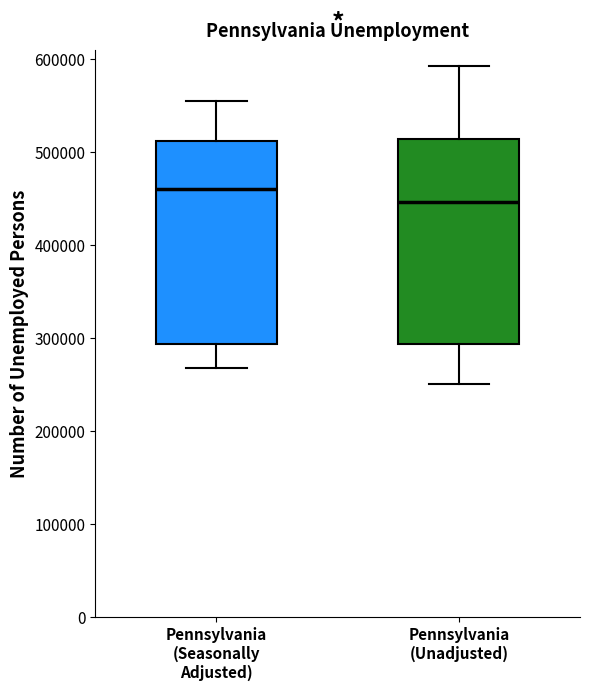

Reading left to right, read every box against the y-axis: the position of its median line, the range the box covers, and the ends of its whiskers. The values are not printed on the chart, so give them approximately, as read against the axis.

Pennsylvania (Seasonally Adjusted): median 460000, box 290000 to 510000, whiskers 270000 to 550000
Pennsylvania (Unadjusted): median 450000, box 290000 to 510000, whiskers 250000 to 590000